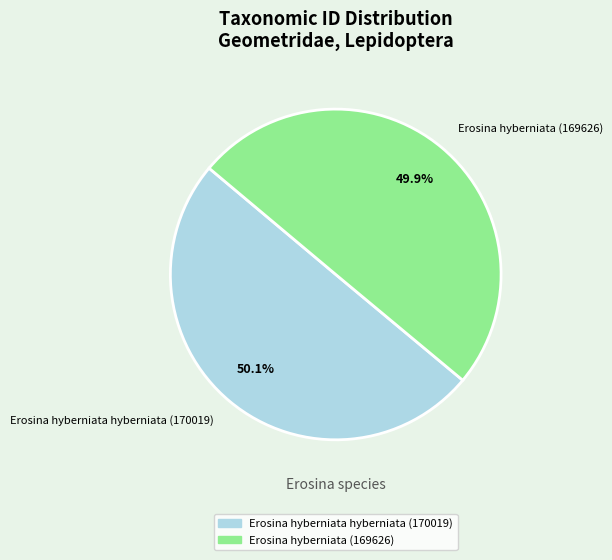

What percentage is the Erosina hyberniata (169626) slice, to the nearest percent?

50%